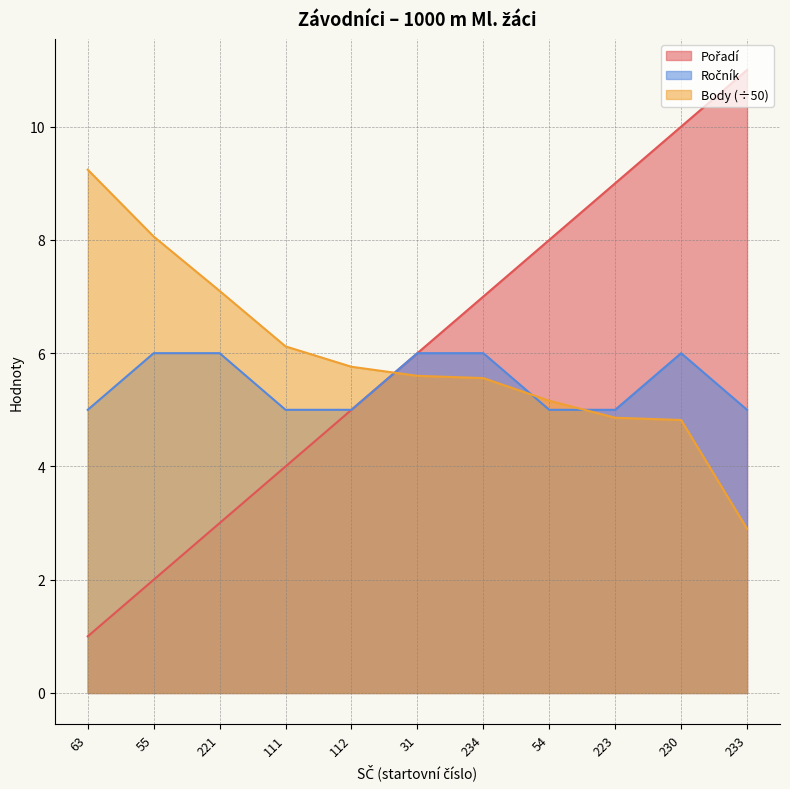

Rank the categories by Pořadí value from highest to lowest.

233, 230, 223, 54, 234, 31, 112, 111, 221, 55, 63